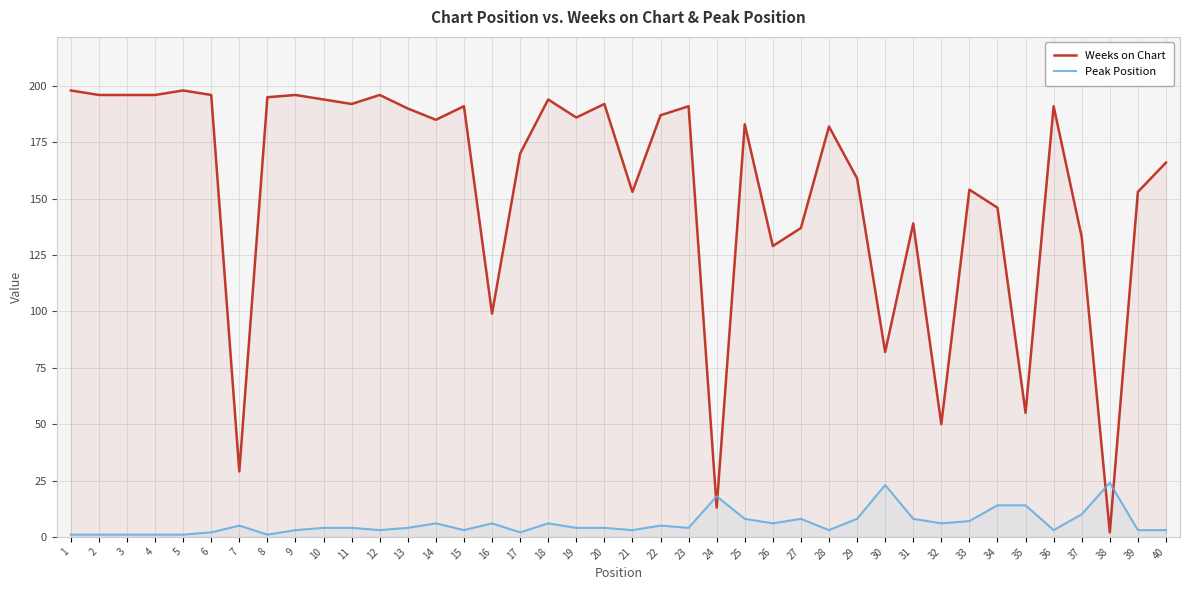

At which category is the sum across all series the highest?

18